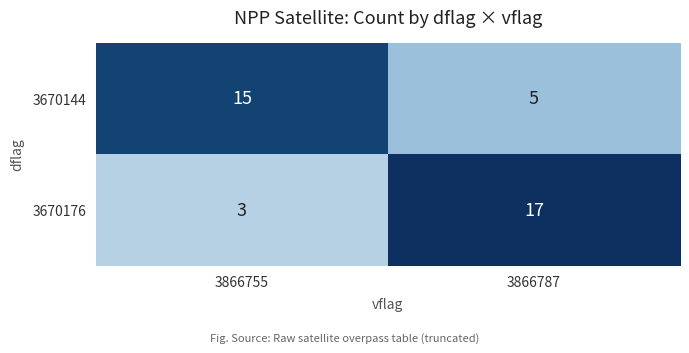

Read the 3670144 value at 3866787, to the nearest 5.

5